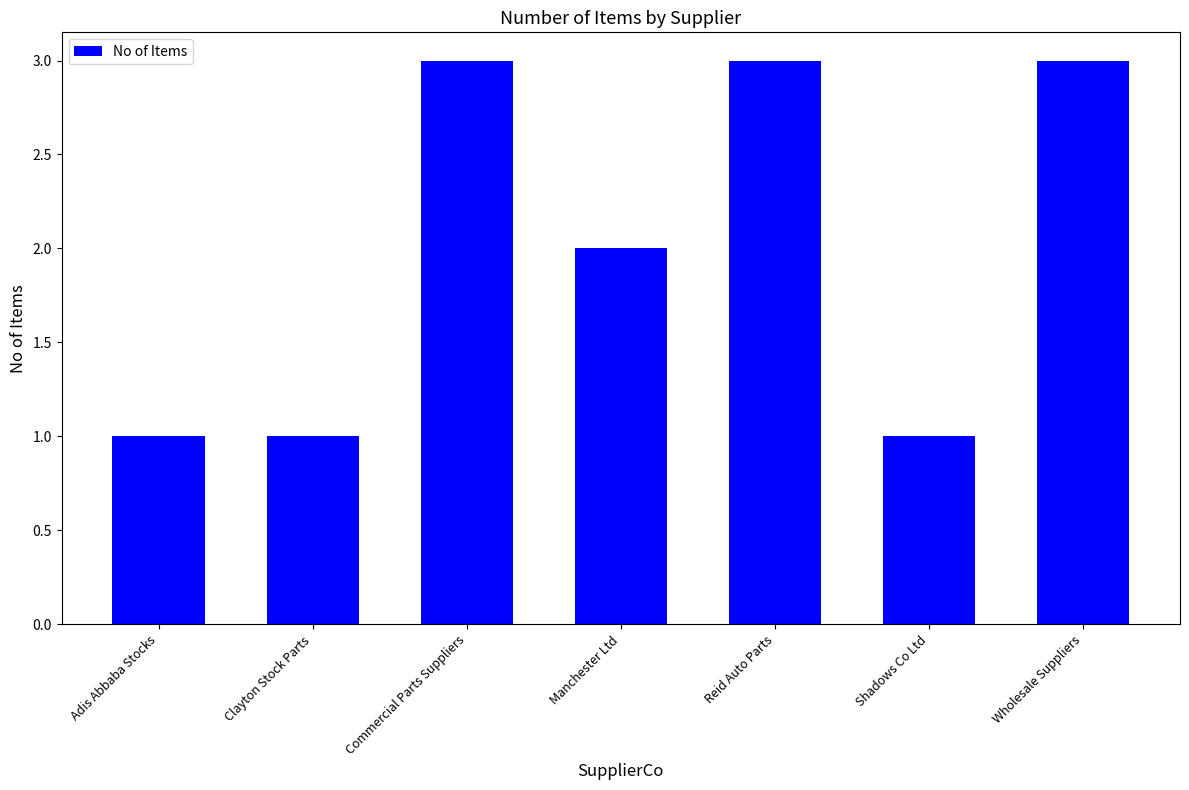

Reading left to right, extract all data points from this chart.

1	1	3	2	3	1	3